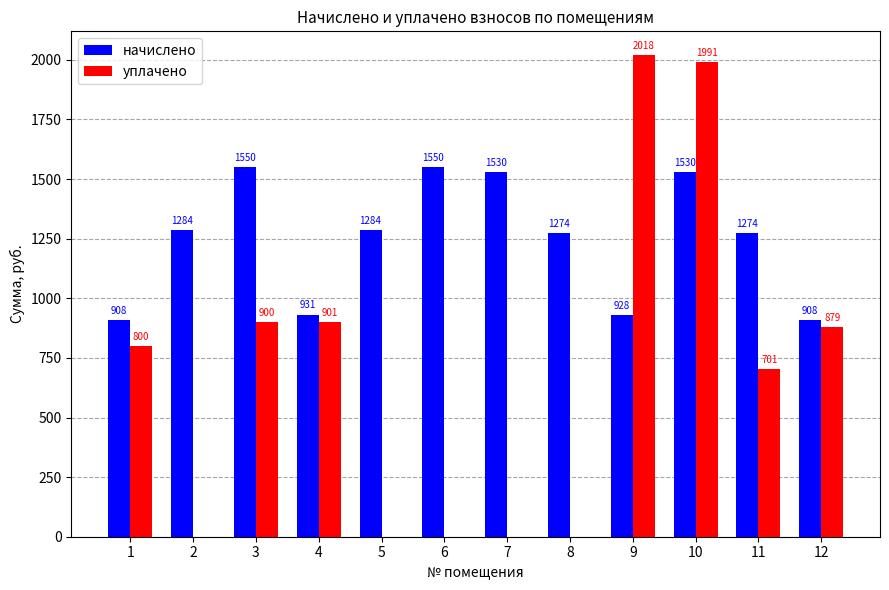

What is the maximum value shown in the chart?

2018.6